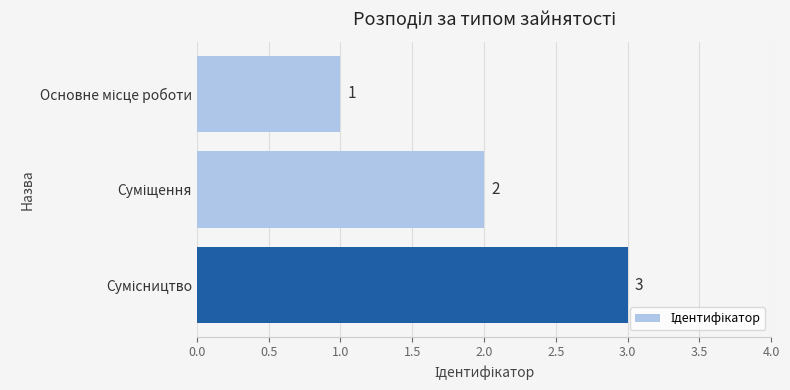

What is the value of the 1st bar from the top?

1